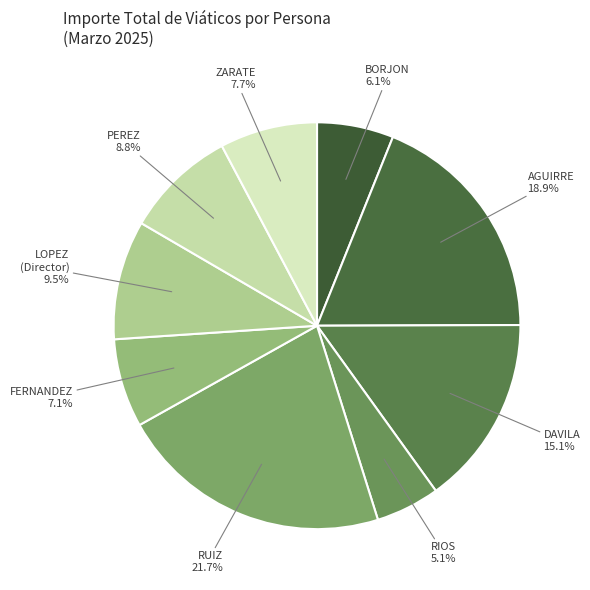

Count the number of slices in the pie.

9